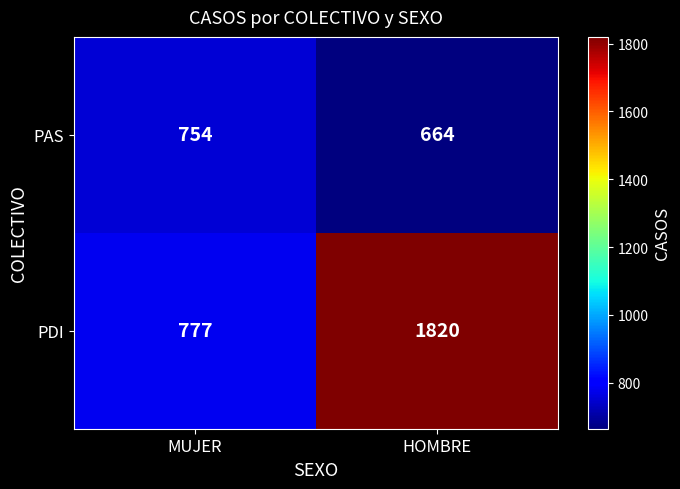

Which label corresponds to the smallest value in the chart?

HOMBRE